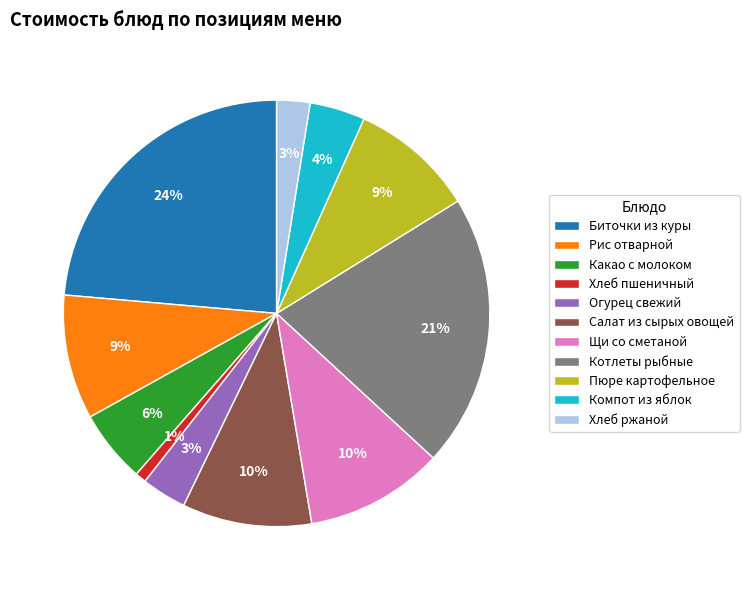

Which has a higher value, Биточки из куры or Хлеб ржаной?

Биточки из куры